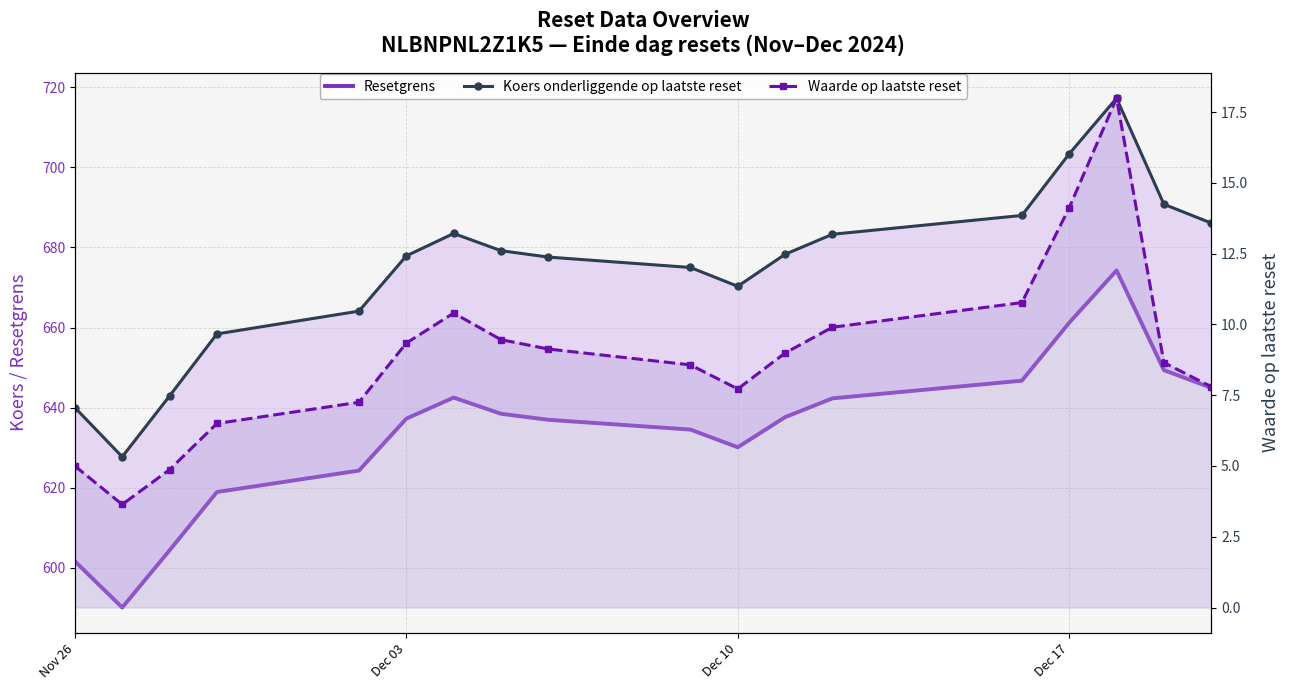

True or false: Resetgrens and Waarde op laatste reset intersect in this chart.

False